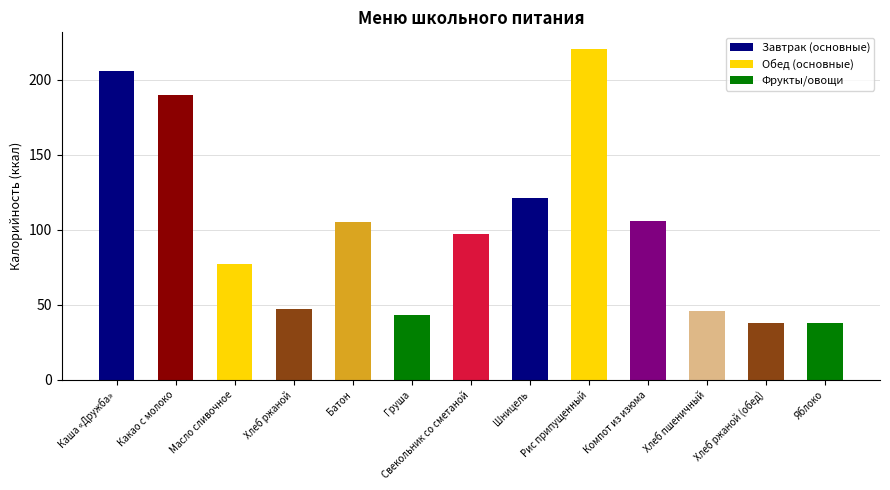

What is the minimum value shown in the chart?

37.8